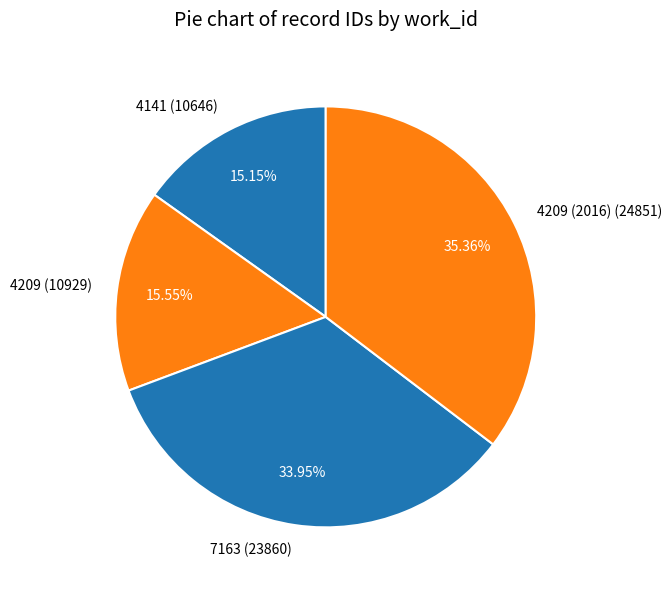

How many segments does this pie chart have?

4